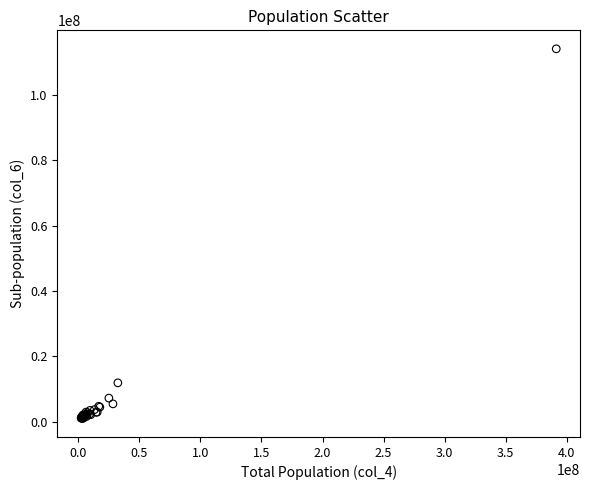

What Y value in the scatter plot is closest to 57509804?

11852177